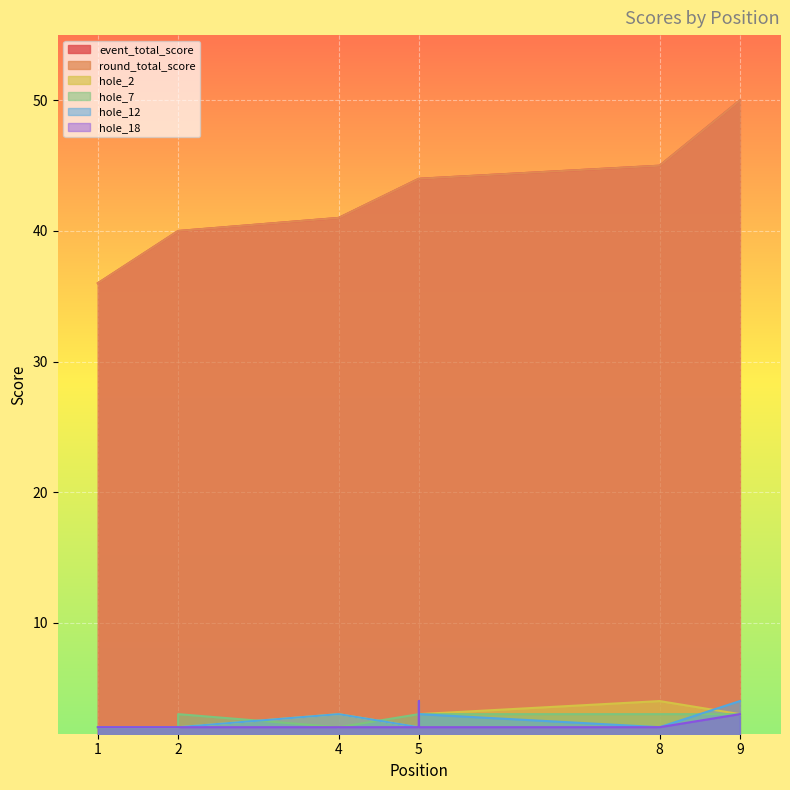

Where is the first local maximum for hole_2?

4